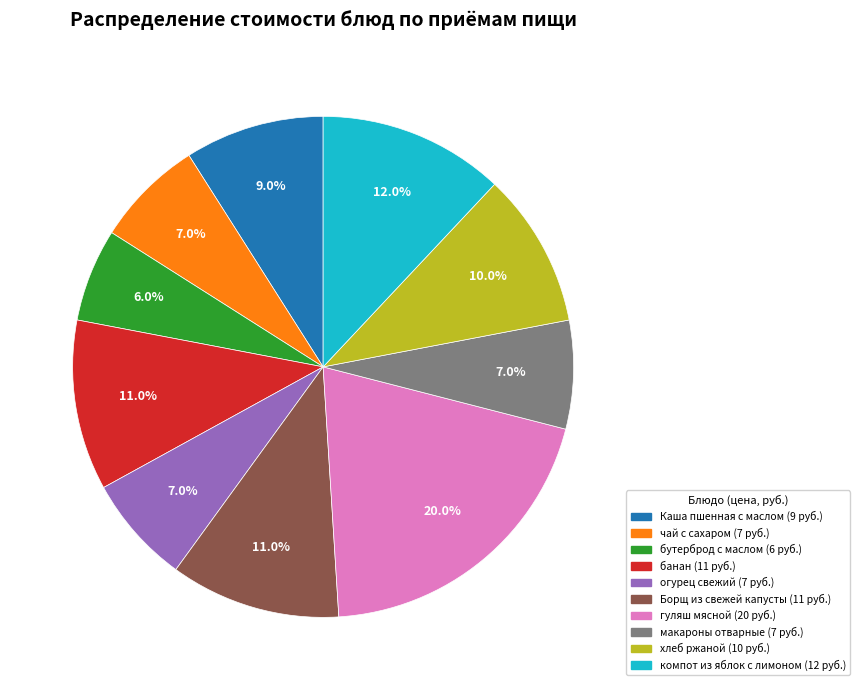

To the nearest percent, what is the combined percentage of Борщ из свежей капусты and хлеб ржаной?

21%